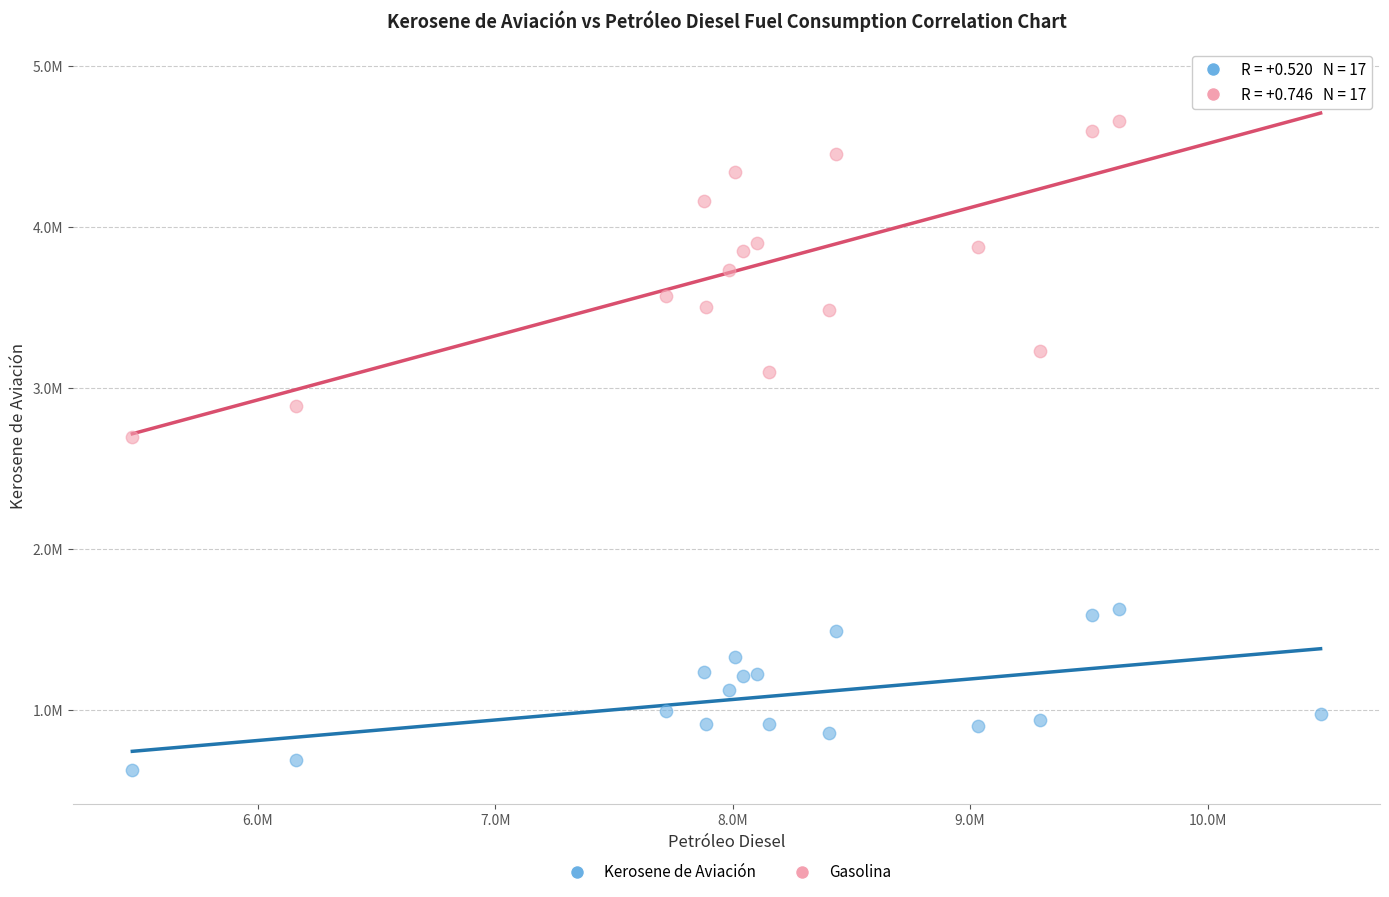

What are all the series names shown in the legend?

Kerosene de Aviación, Gasolina